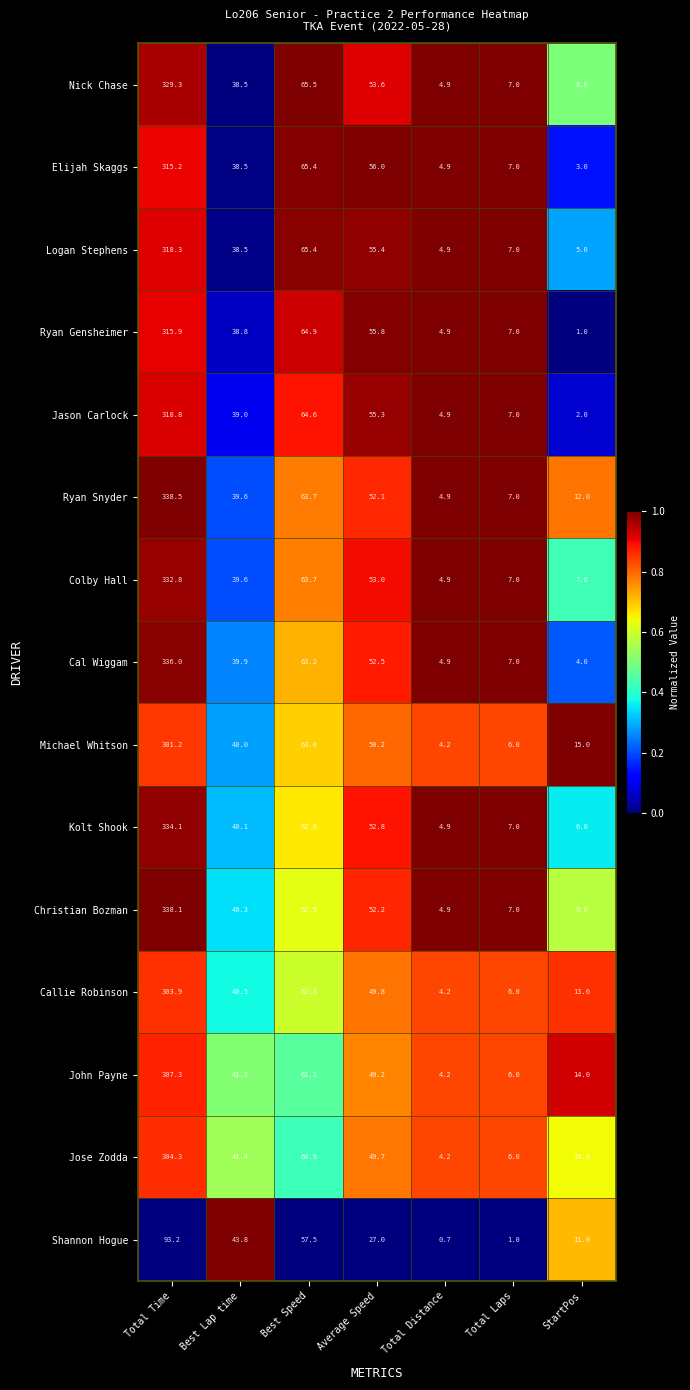

At which label is Nick Chase closest to 167?

Best Speed